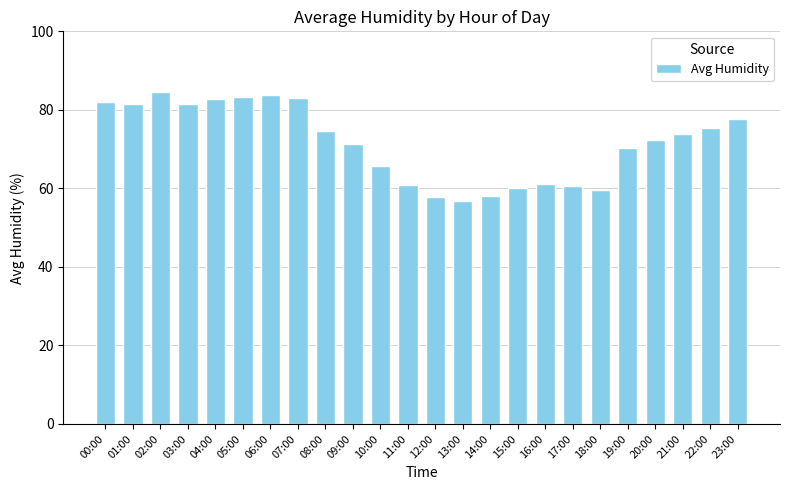

True or false: the data shows 34.8 at 21:00.

False